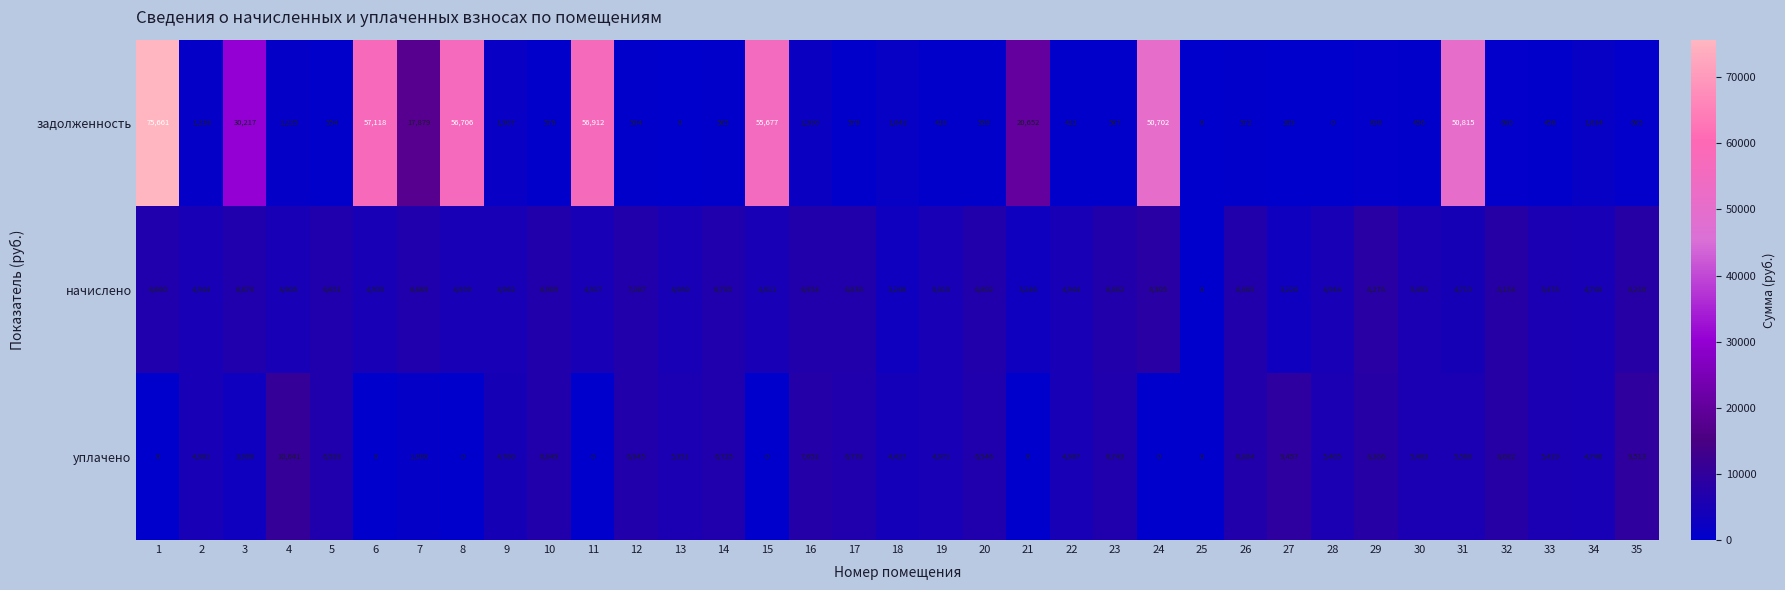

At which label is задолженность closest to 37830?

3